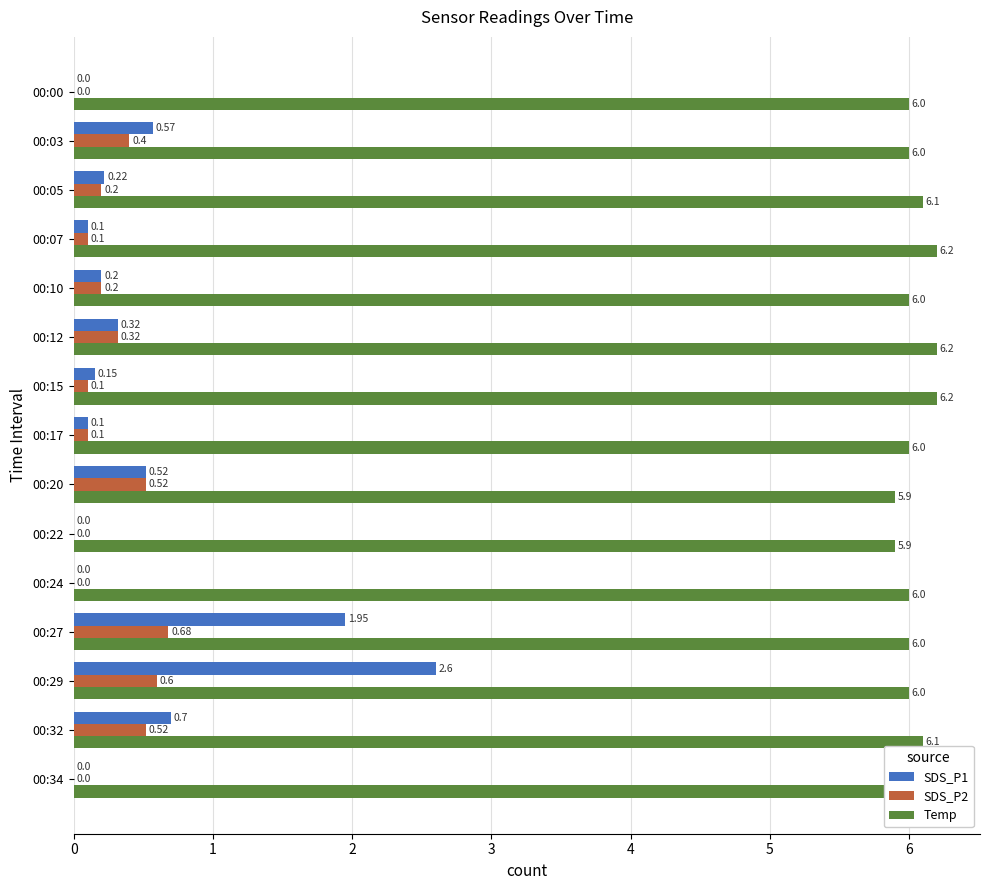

Between 00:00 and 00:32, which series saw the biggest shift?

SDS_P1